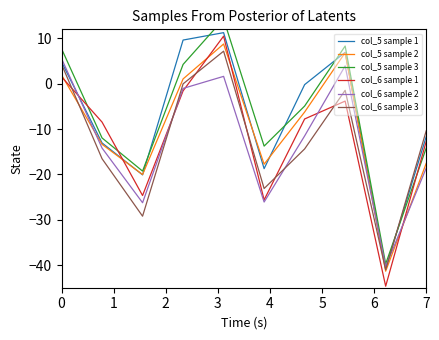

What are all the series names shown in the legend?

col_5 sample 1, col_5 sample 2, col_5 sample 3, col_6 sample 1, col_6 sample 2, col_6 sample 3